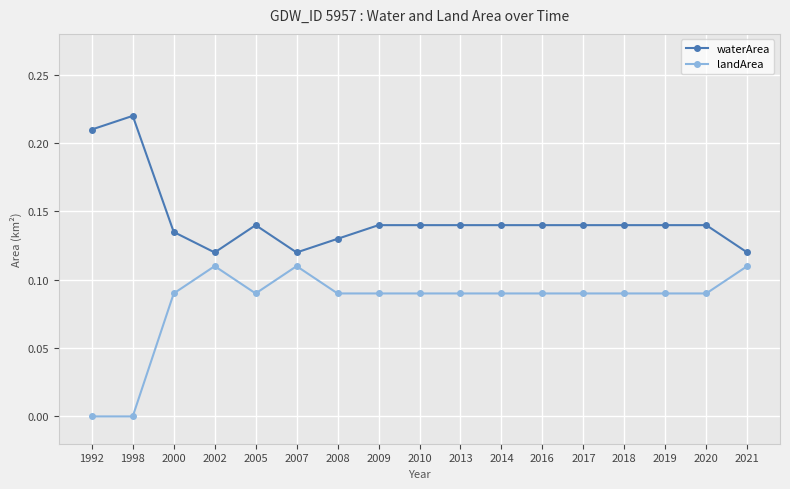

Where is the first local maximum for waterArea?

1998